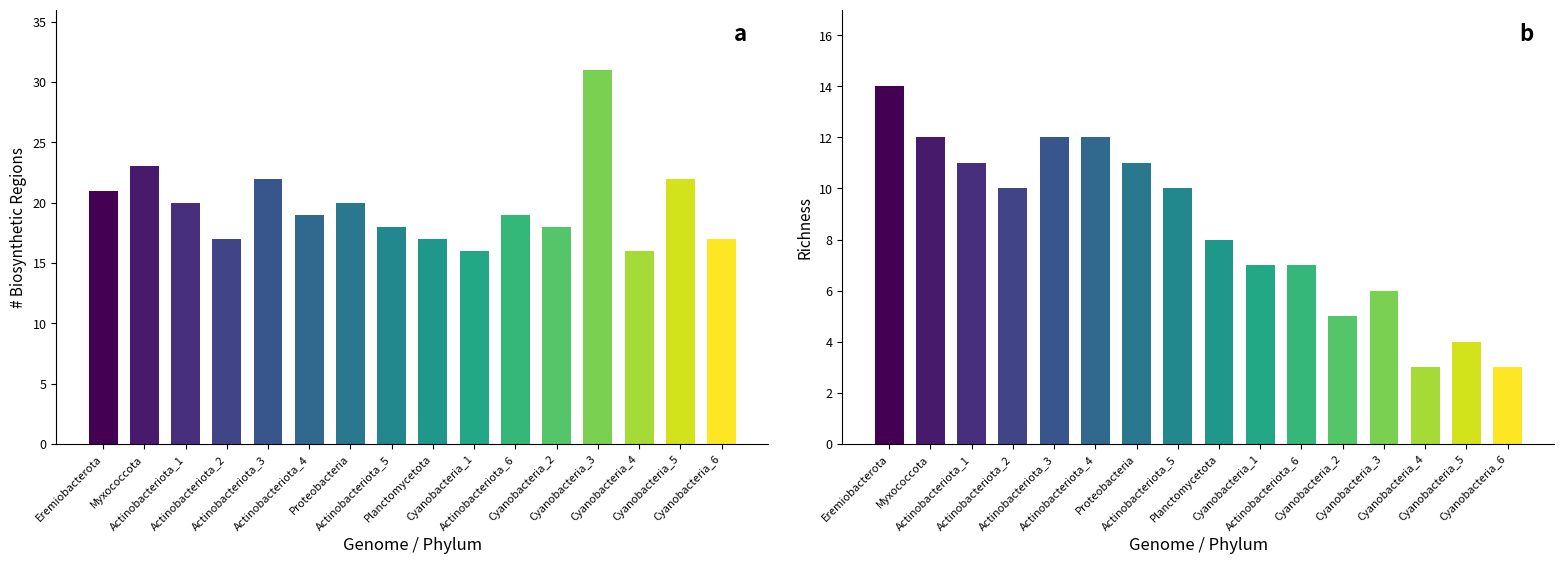

Rank the categories by richness value from highest to lowest.

Eremiobacterota, Myxococcota, Actinobacteriota_3, Actinobacteriota_4, Actinobacteriota_1, Proteobacteria, Actinobacteriota_2, Actinobacteriota_5, Planctomycetota, Cyanobacteria_1, Actinobacteriota_6, Cyanobacteria_3, Cyanobacteria_2, Cyanobacteria_5, Cyanobacteria_4, Cyanobacteria_6